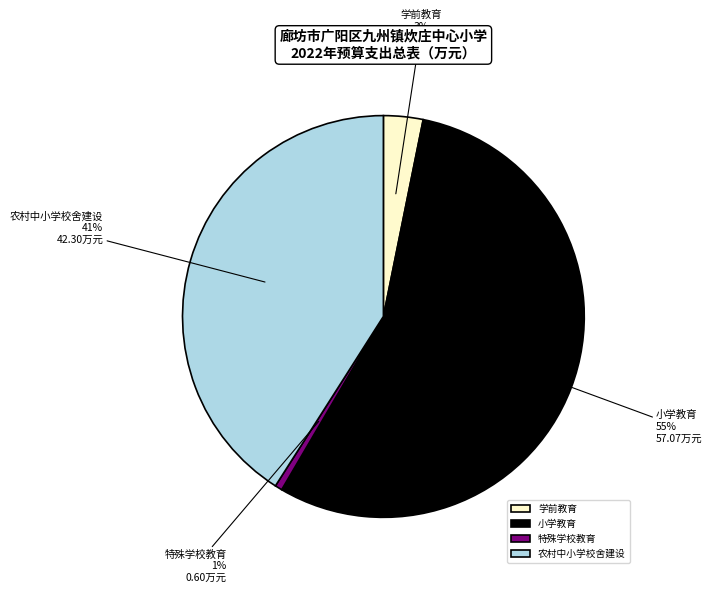

Which slice represents more than half of the pie?

小学教育